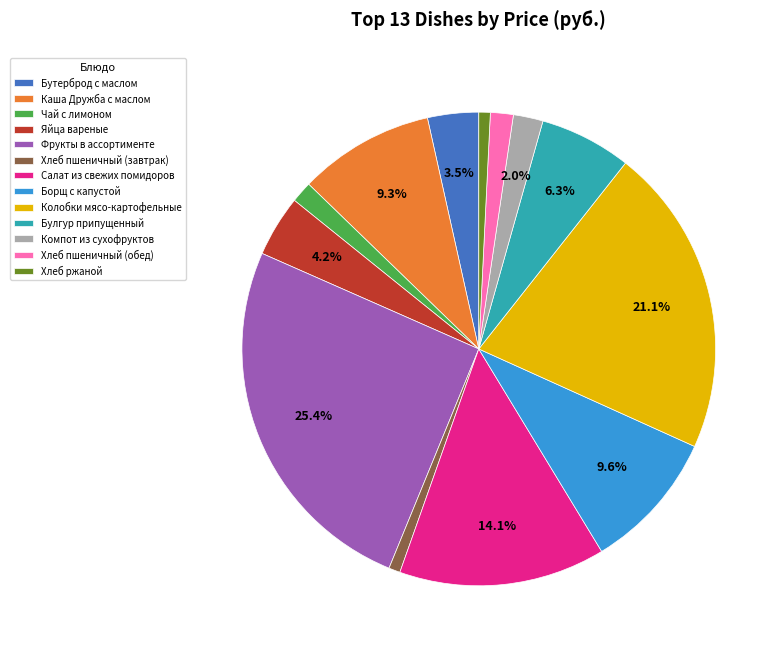

Is Фрукты в ассортименте the majority of the pie?

No